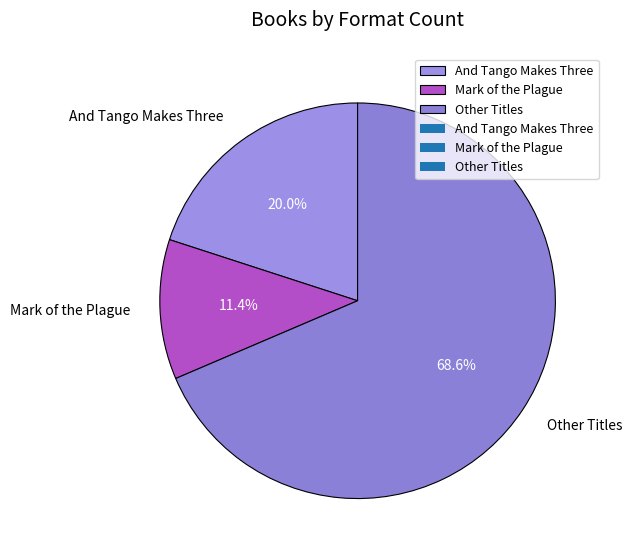

Which category has the smallest portion of the pie?

Mark of the Plague